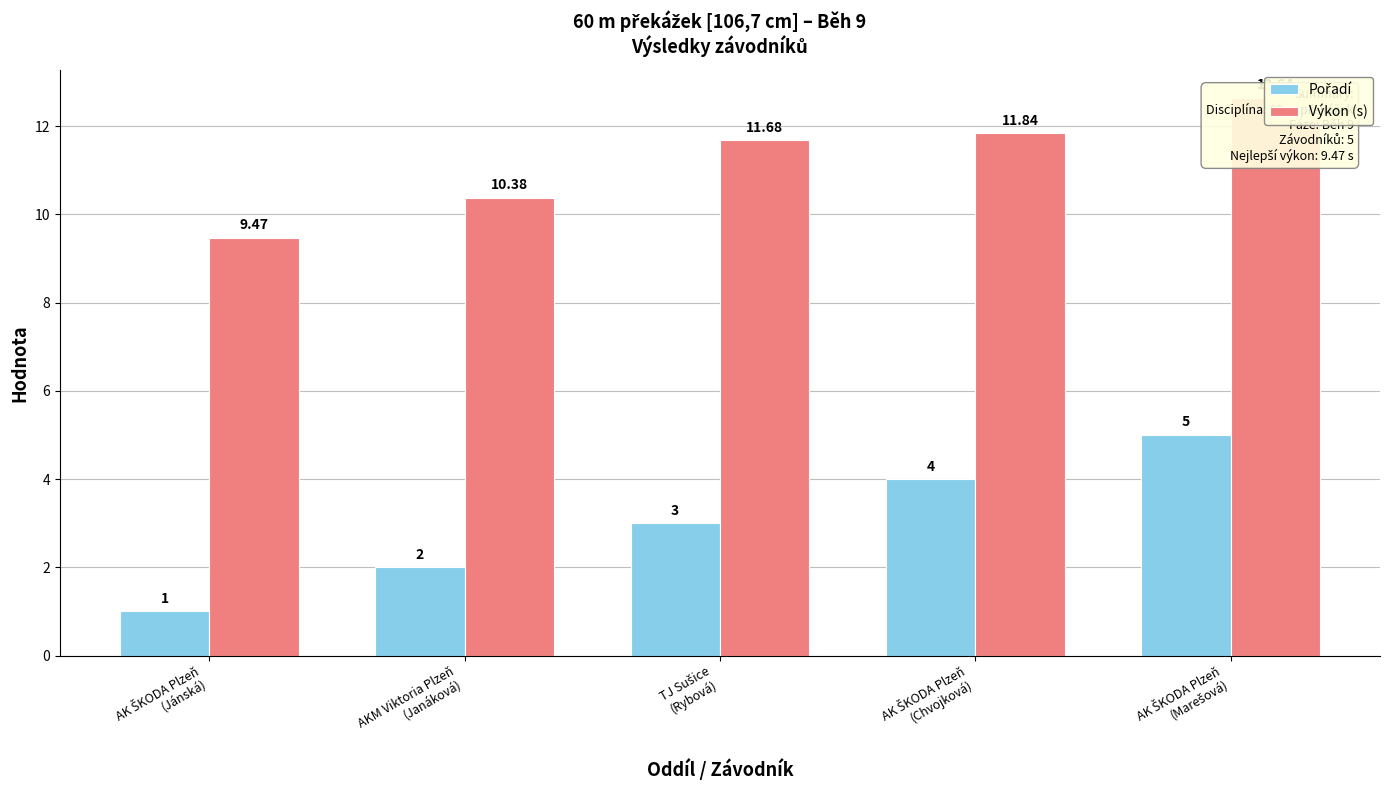

At which label is Výkon (s) closest to 11?

AKM Viktoria Plzeň
(Janáková)